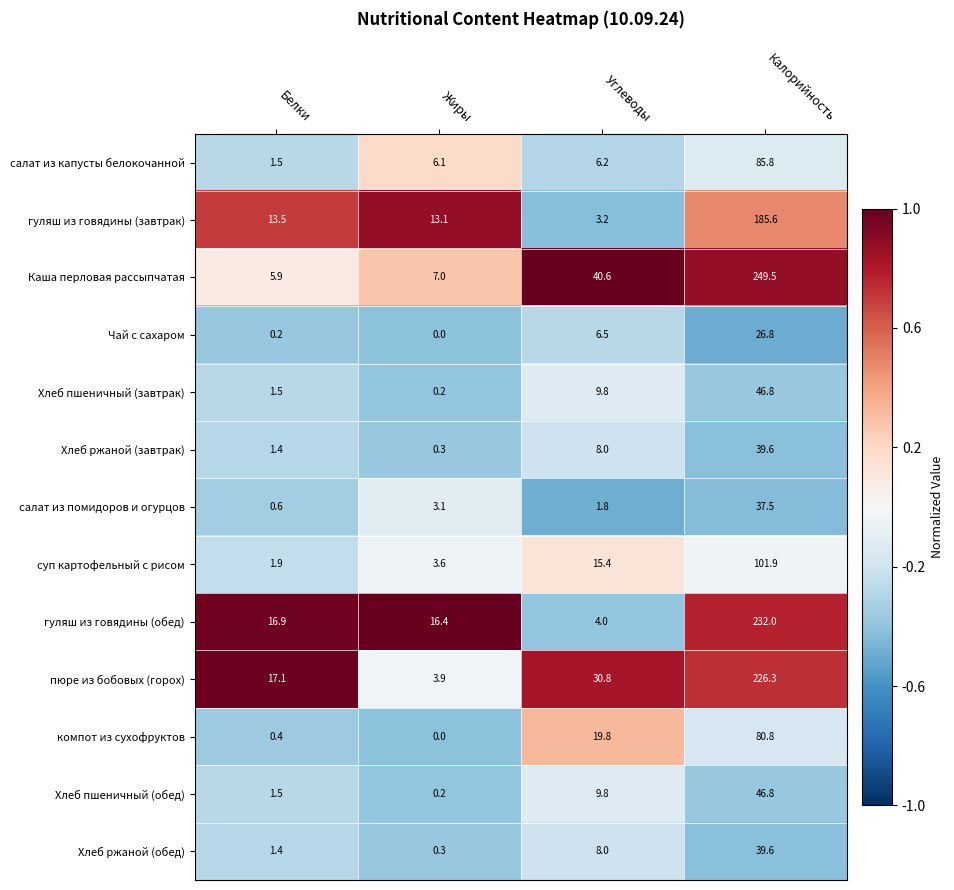

Which category has the lowest value in the Хлеб ржаной (завтрак) series?

Жиры